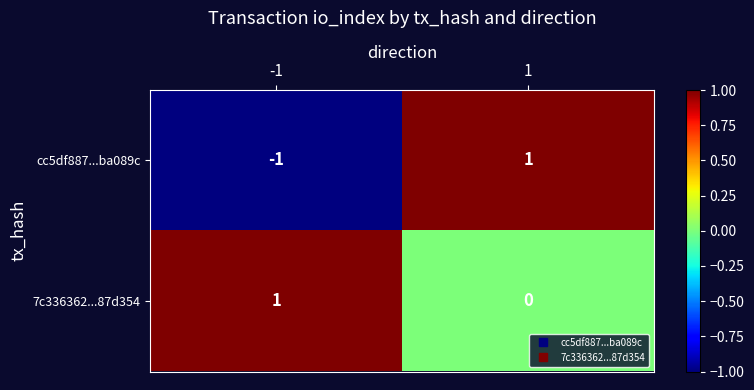

How many distinct data groups are displayed?

2